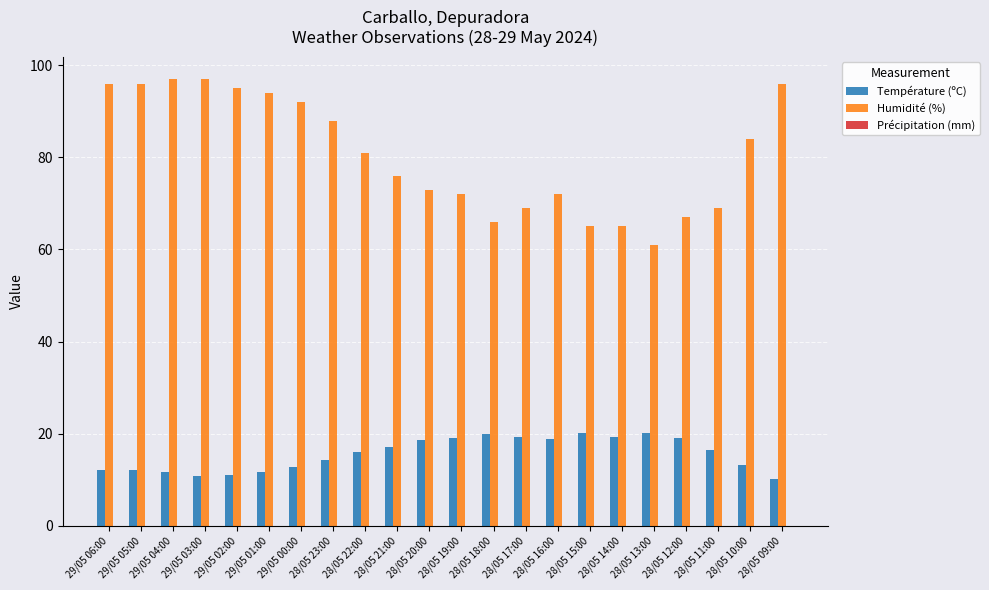

At 29/05 04:00, list the series in order from largest to smallest.

Humidité (%), Température (ºC)